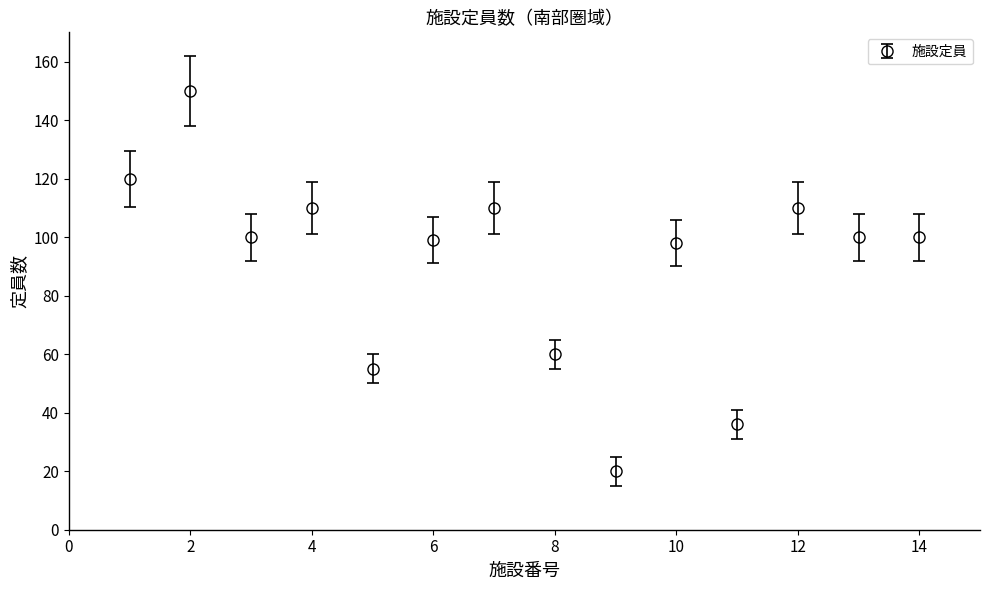

What is the greatest value displayed?

150